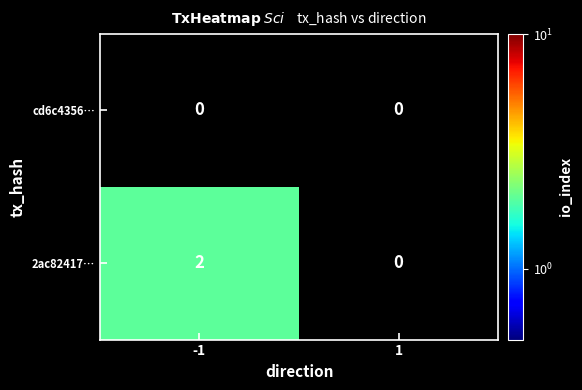

Which series has the largest total across all categories?

2ac82417…